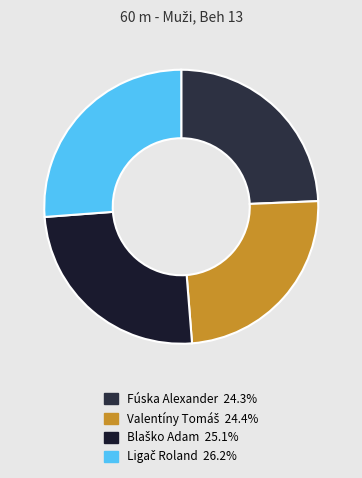

Is Valentíny Tomáš the majority of the pie?

No